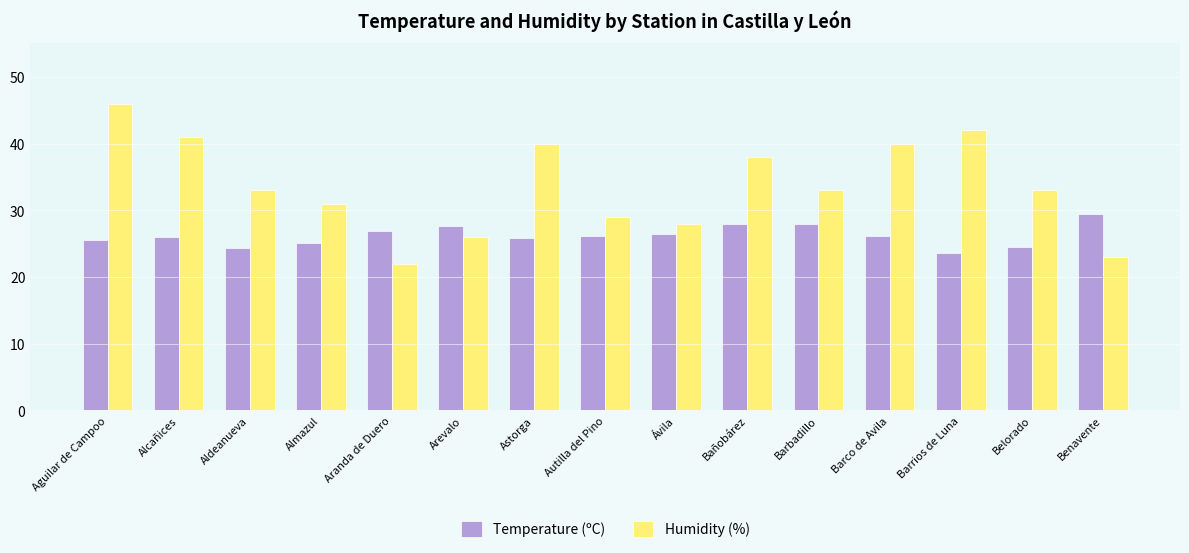

At how many categories does at least one series exceed 44?

1